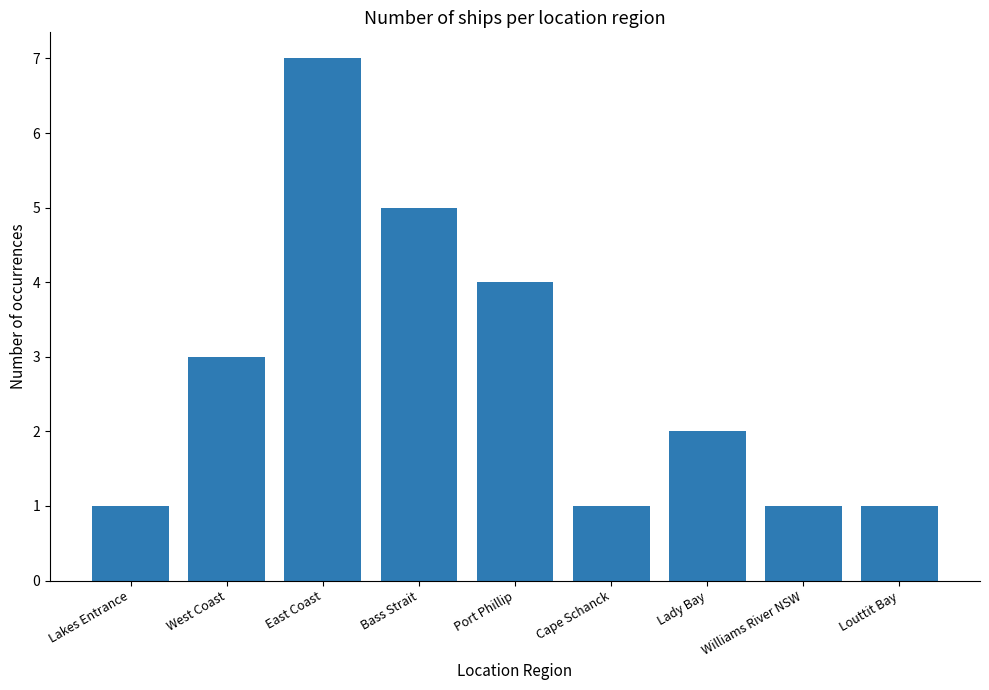

What is the maximum value shown in the chart?

7